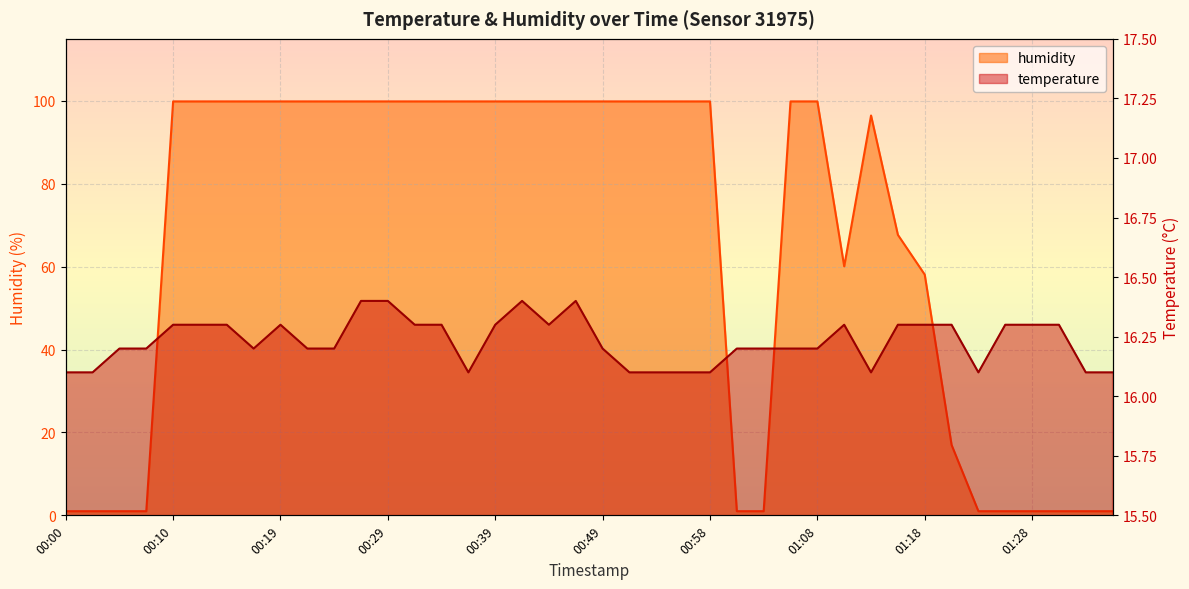

What is the greatest value displayed?

99.9